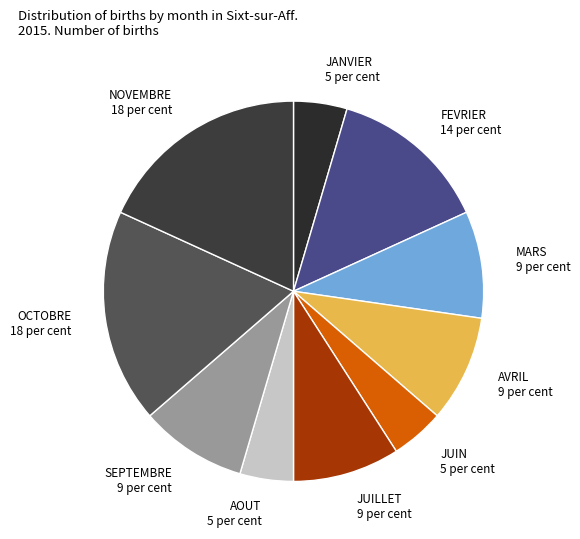

Count the number of slices in the pie.

10